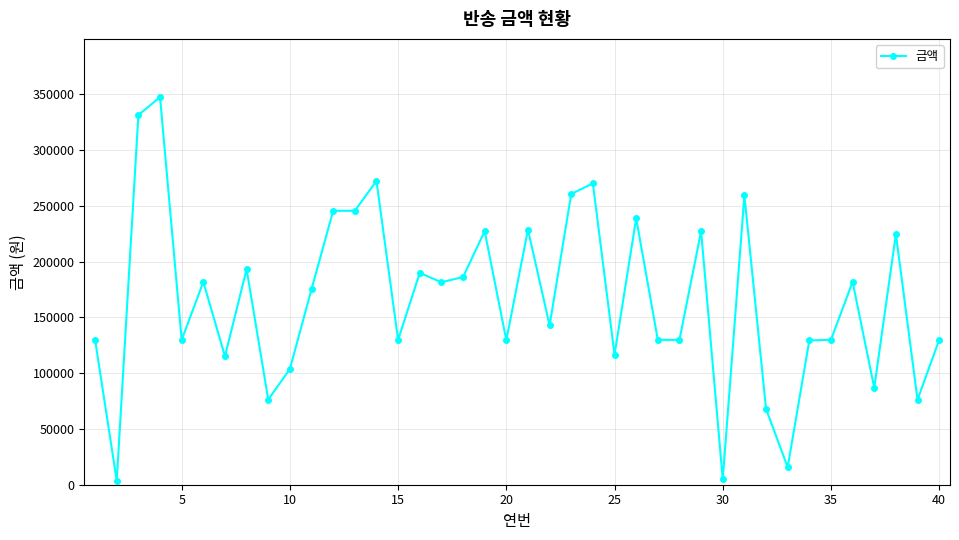

What is the average value?

166173